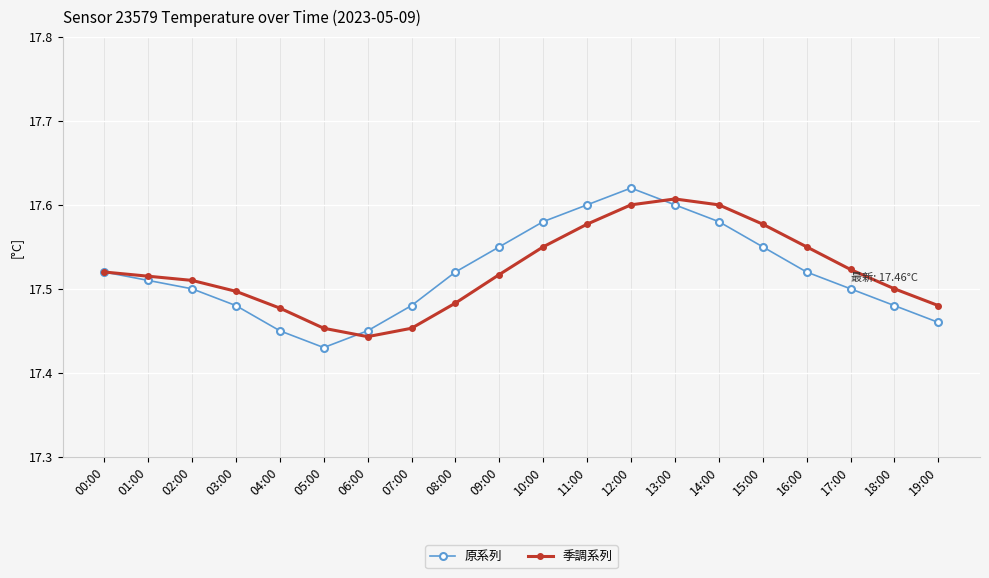

Between 15:00 and 19:00, which series saw the biggest shift?

季調系列